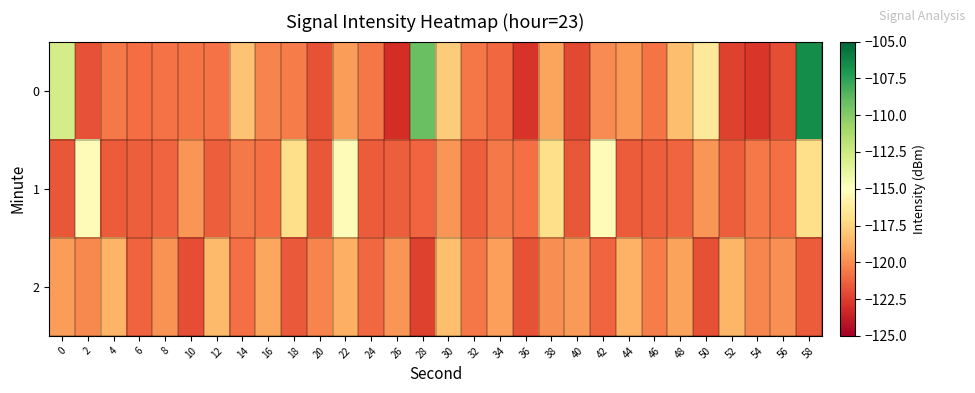

At which category is the sum across all series the highest?

58